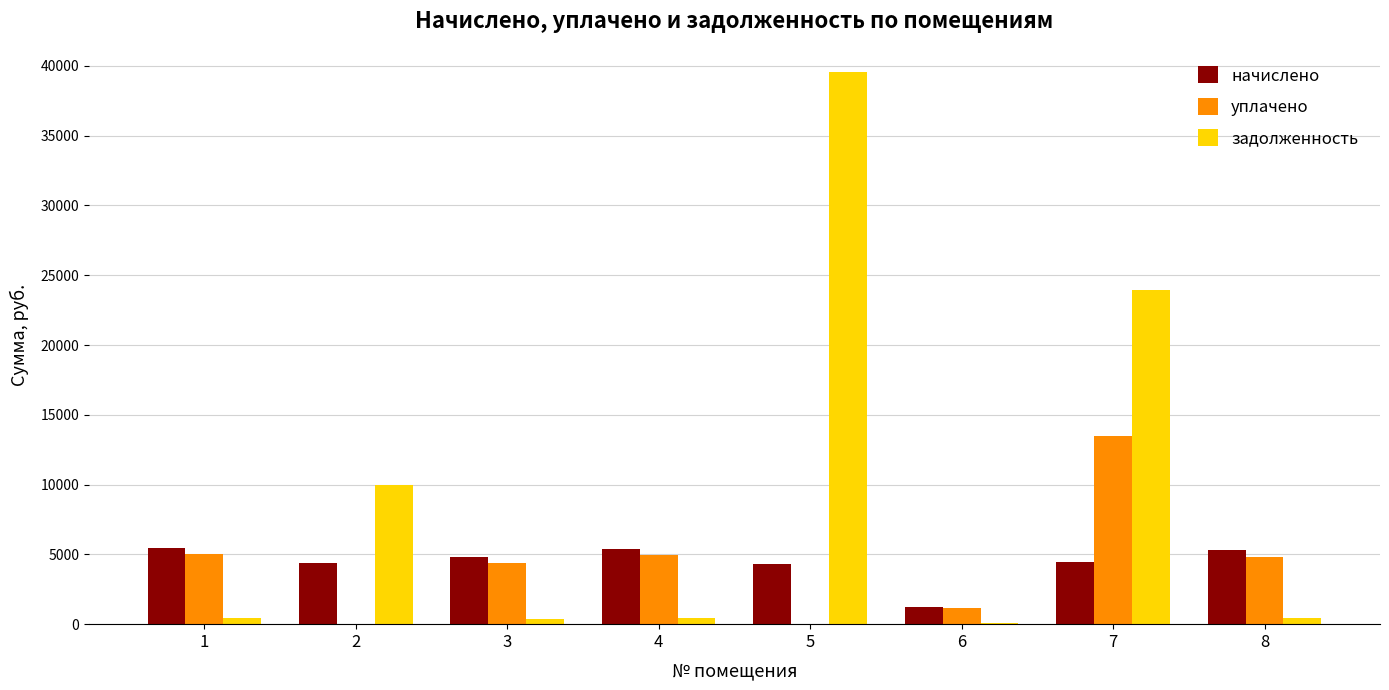

The задолженность series shows 52580.6 at 5. True or false?

False